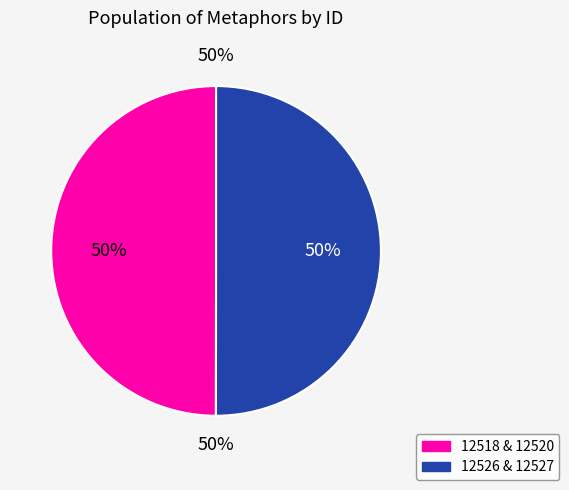

Between 12518 and 12527, which is larger?

12527